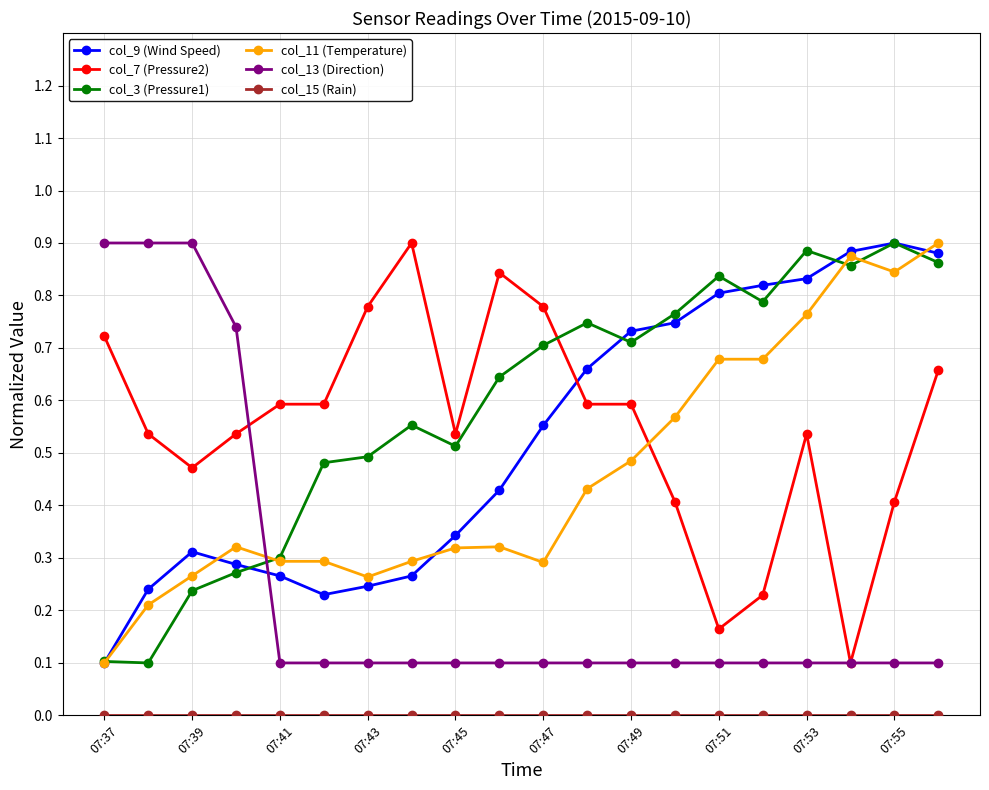

What is the value of the col_13 (Direction) point at the 8th from the left?

0.1